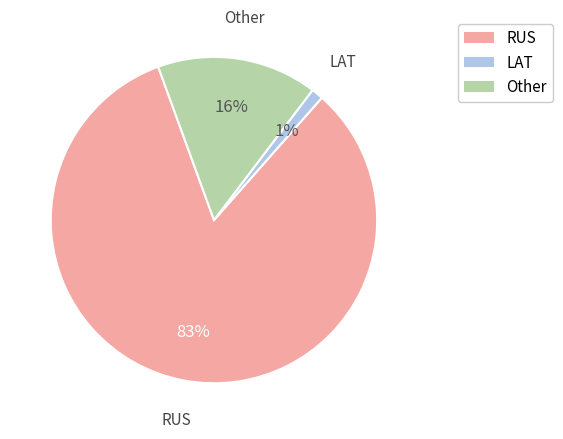

To the nearest percent, what is the combined percentage of RUS and LAT?

84%